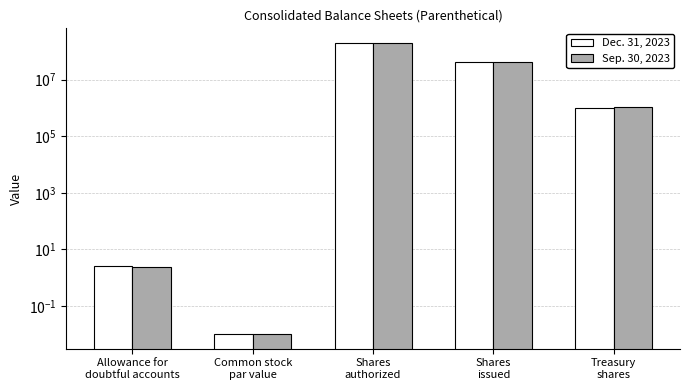

Which label corresponds to the largest value in the chart?

Shares
authorized